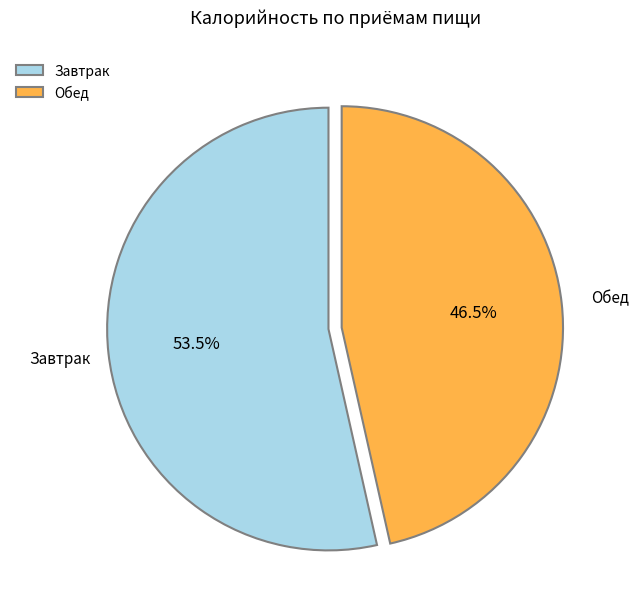

How many slices are in this pie chart?

2